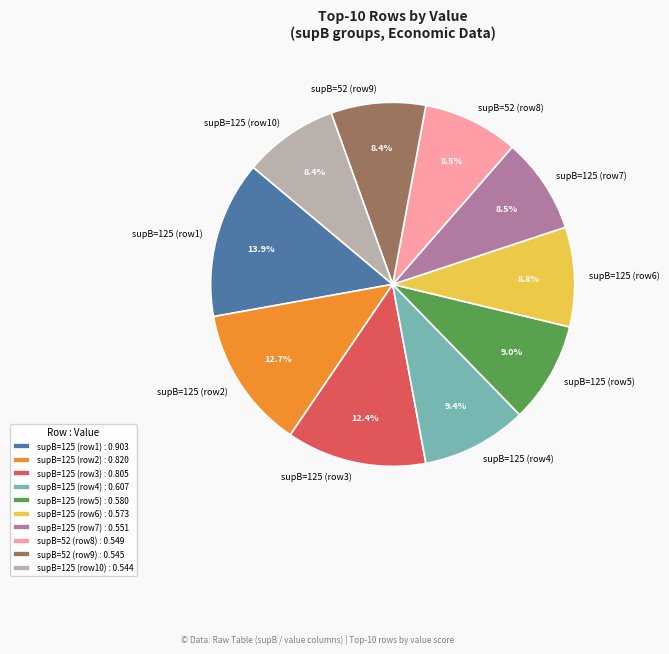

Is the sum of supB=52 (row8) and supB=125 (row10) greater than half?

No